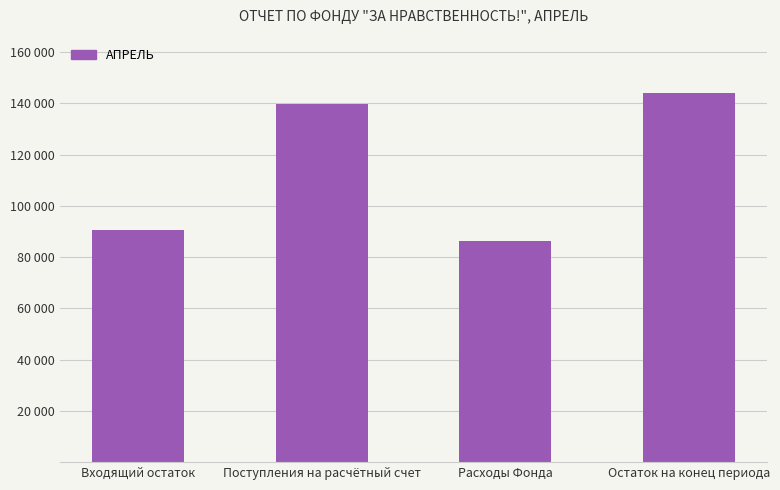

Which category has the lowest value across all series?

Расходы Фонда